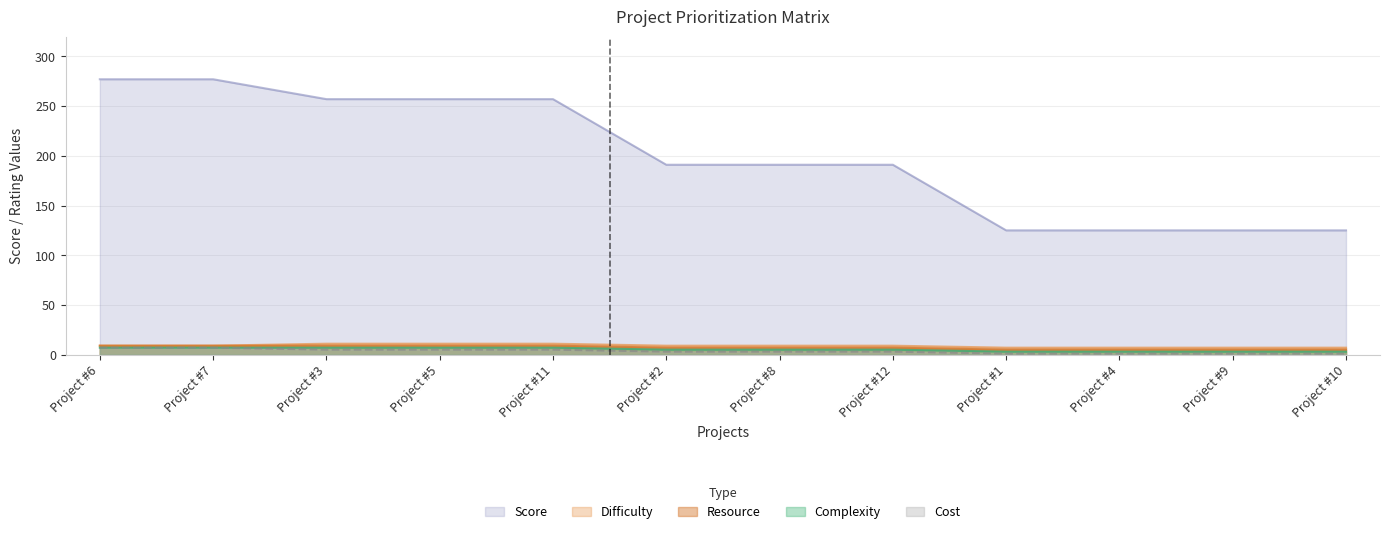

At which category does the chart reach its minimum across all series?

Project #1